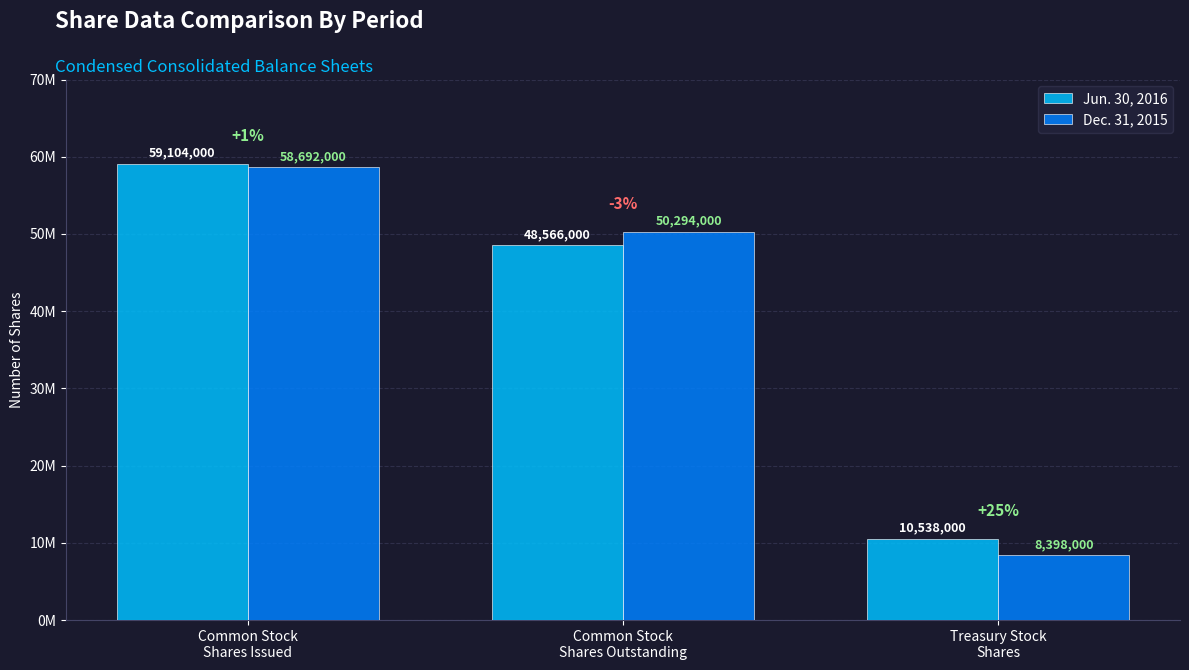

What are all the series names shown in the legend?

Jun. 30, 2016, Dec. 31, 2015